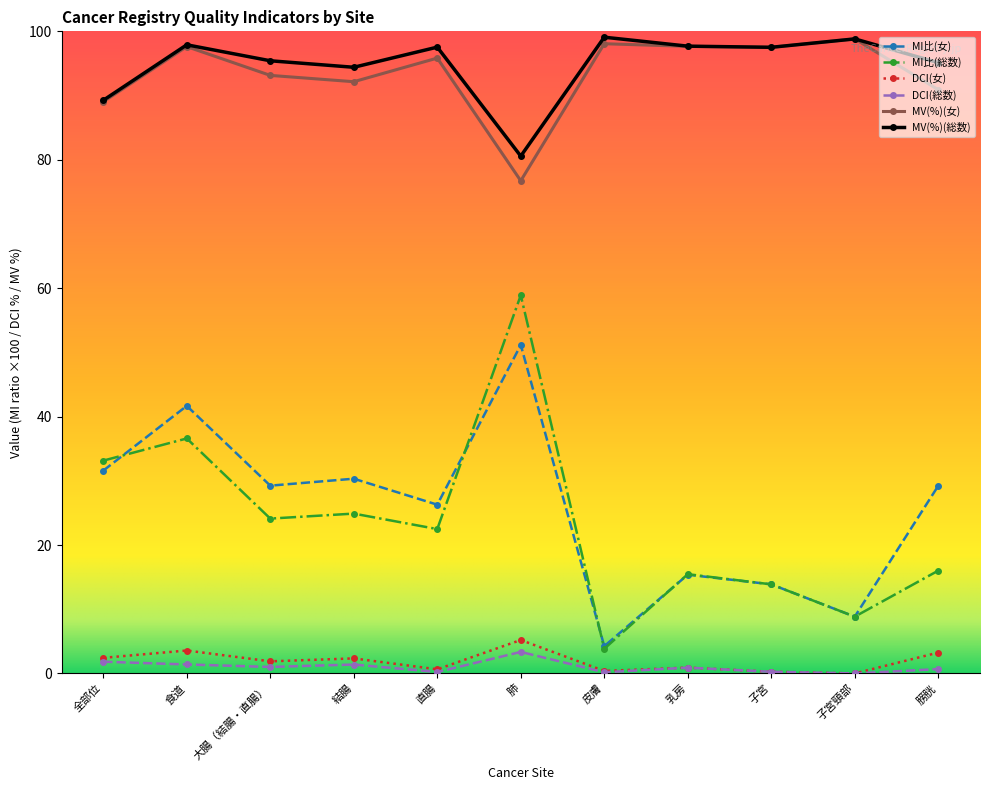

What are all the series names shown in the legend?

MI比(女), MI比(総数), DCI(女), DCI(総数), MV(%)(女), MV(%)(総数)